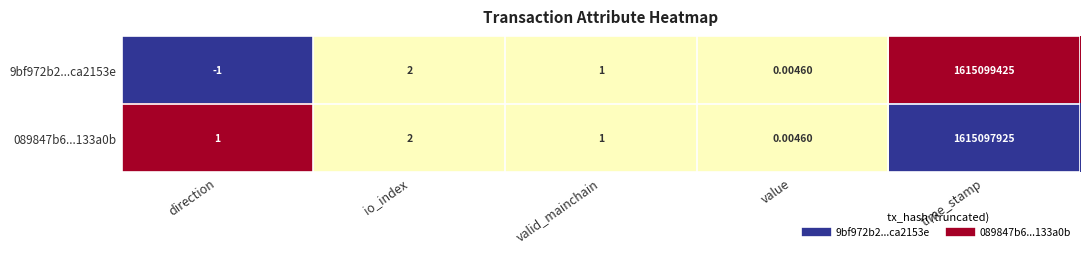

List the labels in order of 9bf972b2...ca2153e value, smallest first.

direction, value, valid_mainchain, io_index, time_stamp